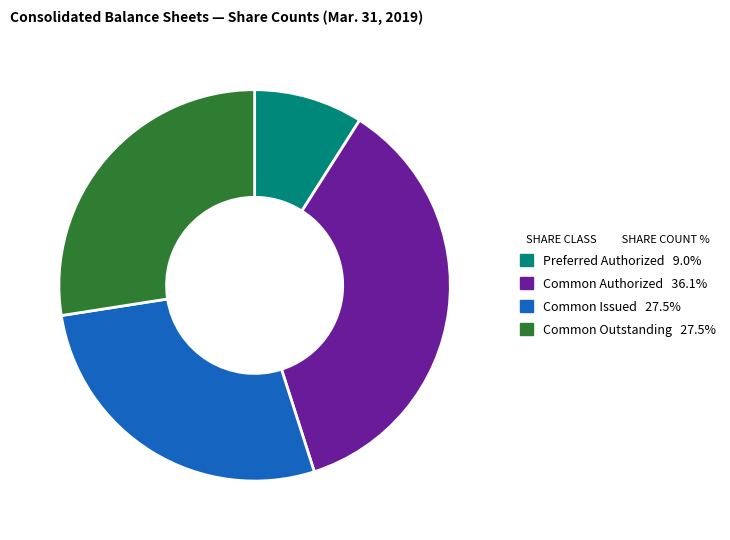

Is there a majority slice in this chart?

No